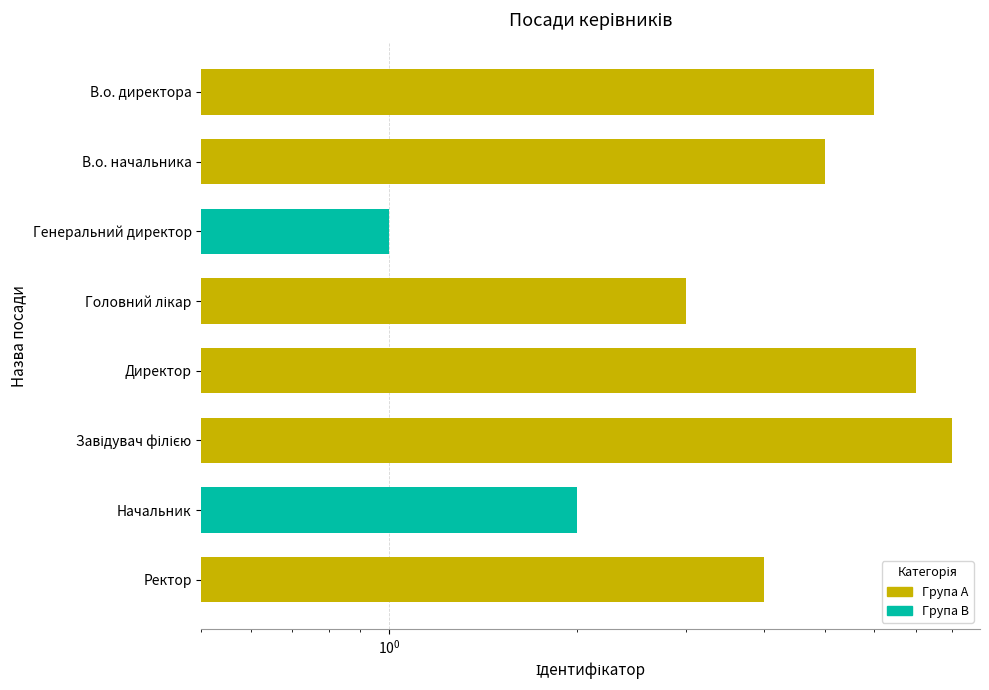

What is the difference between the values at Директор and Ректор?

3